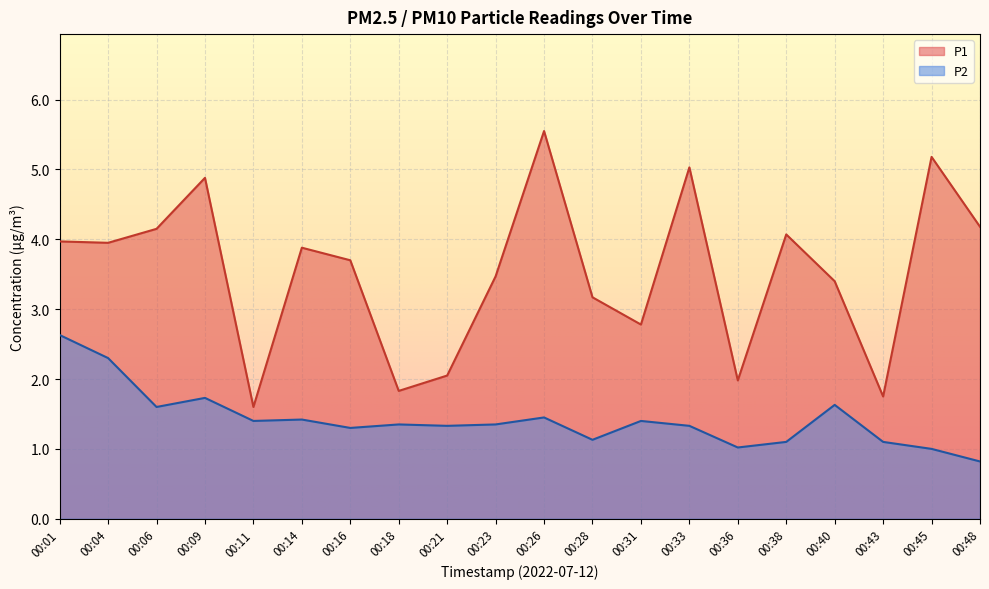

What is the average value of the P2 series?

1.4